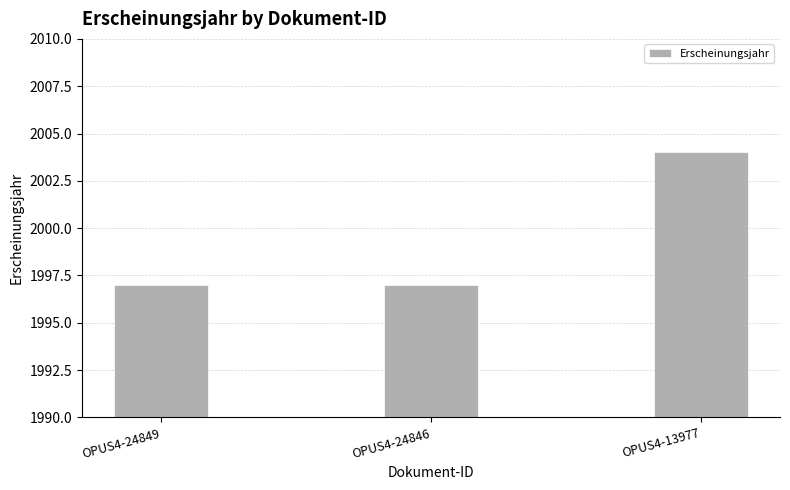

Count the values in the range 1997 to 2004.

3